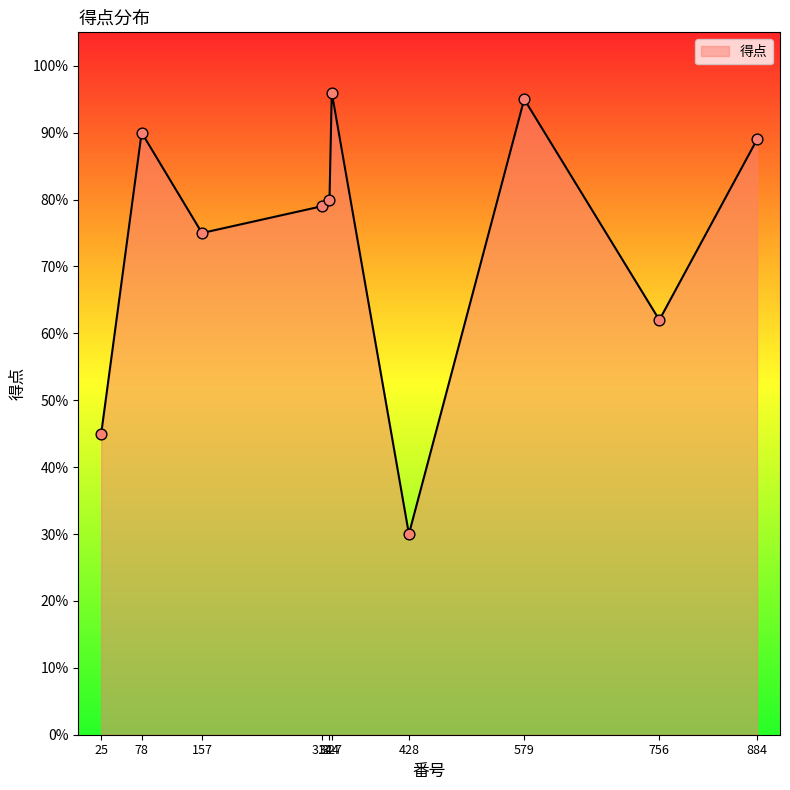

What is the minimum value shown in the chart?

30